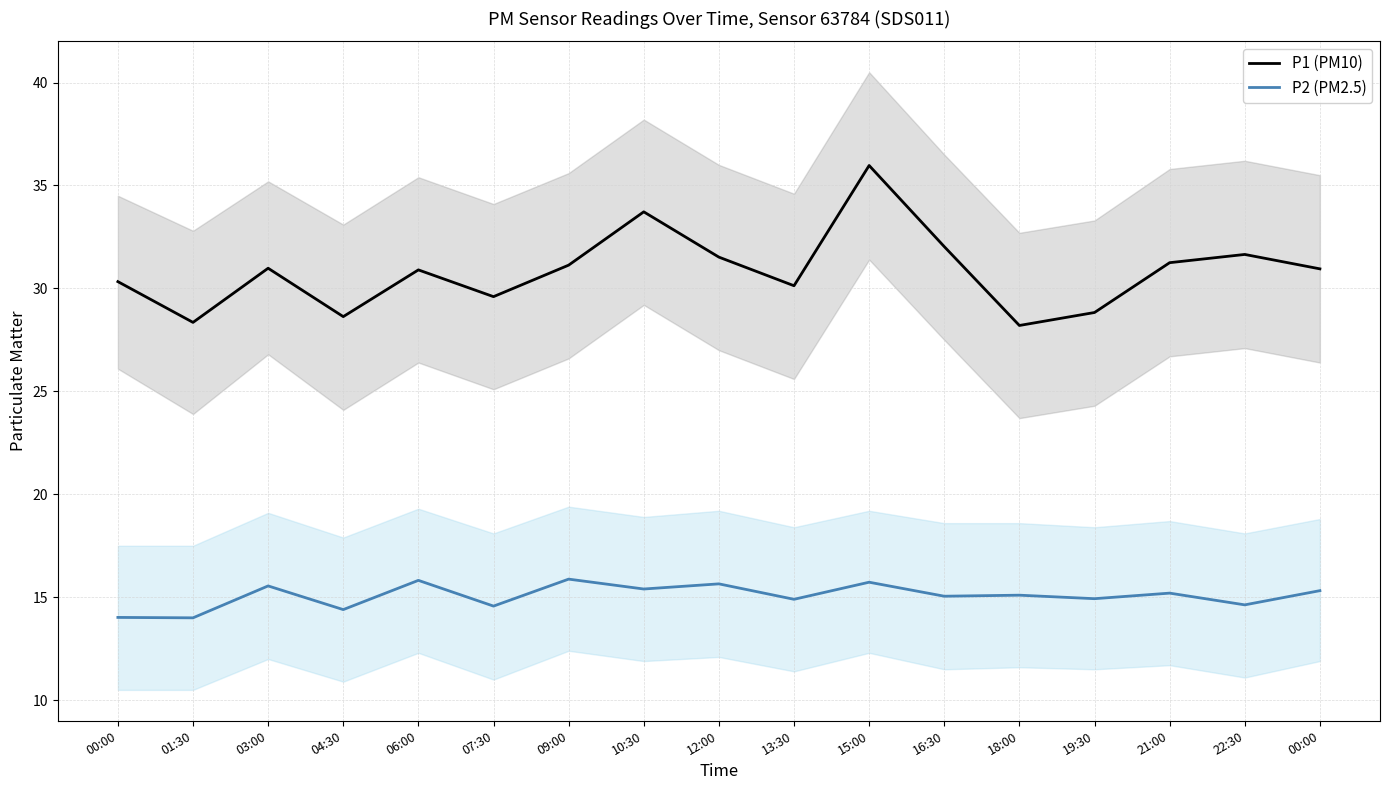

Rank the series by their maximum value, from lowest to highest.

P2 (PM2.5), P1 (PM10)